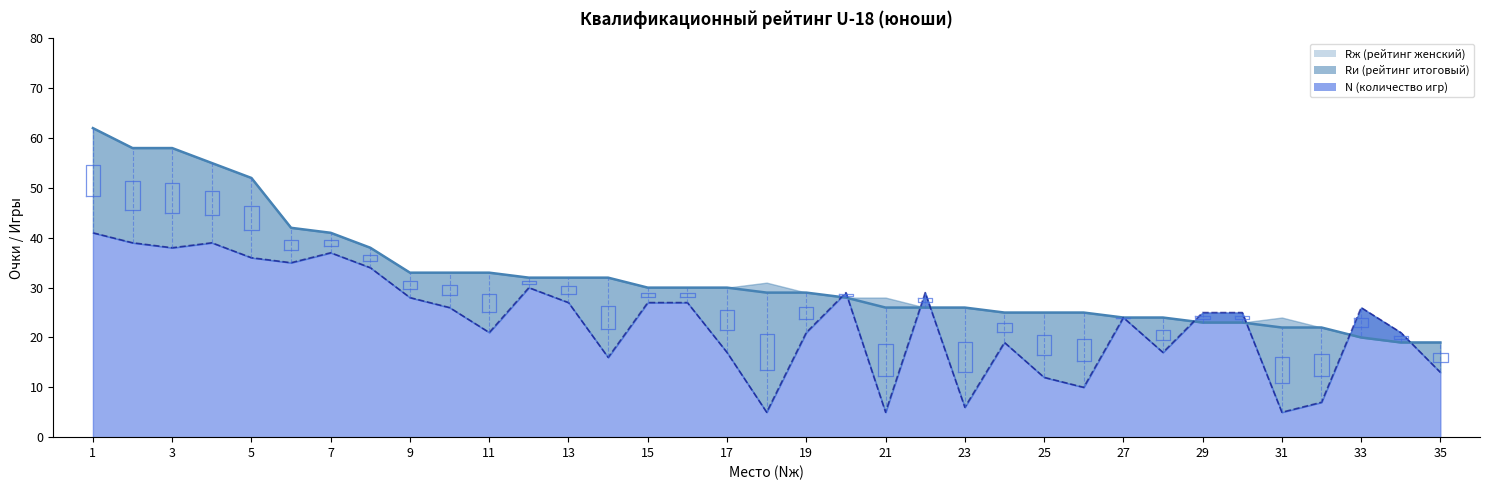

The value of N at 6 is 35. True or false?

True